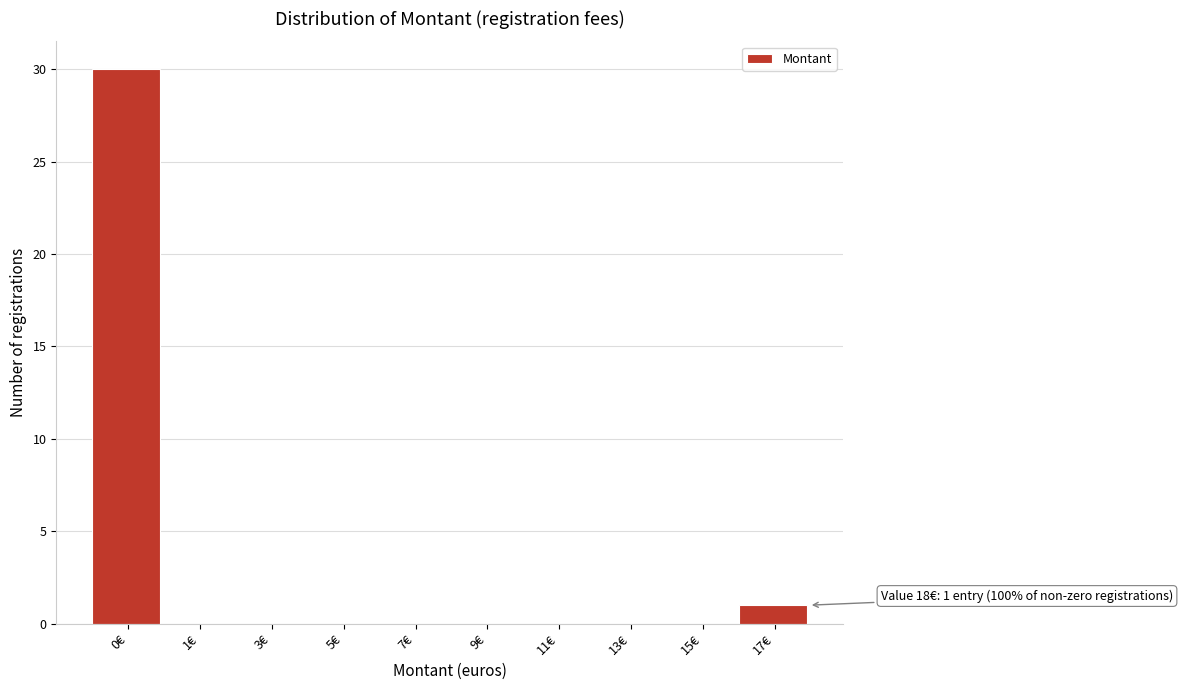

Reading left to right, transcribe all the data shown in this chart.

0€=30	1€=0	3€=0	5€=0	7€=0	9€=0	11€=0	13€=0	15€=0	17€=1